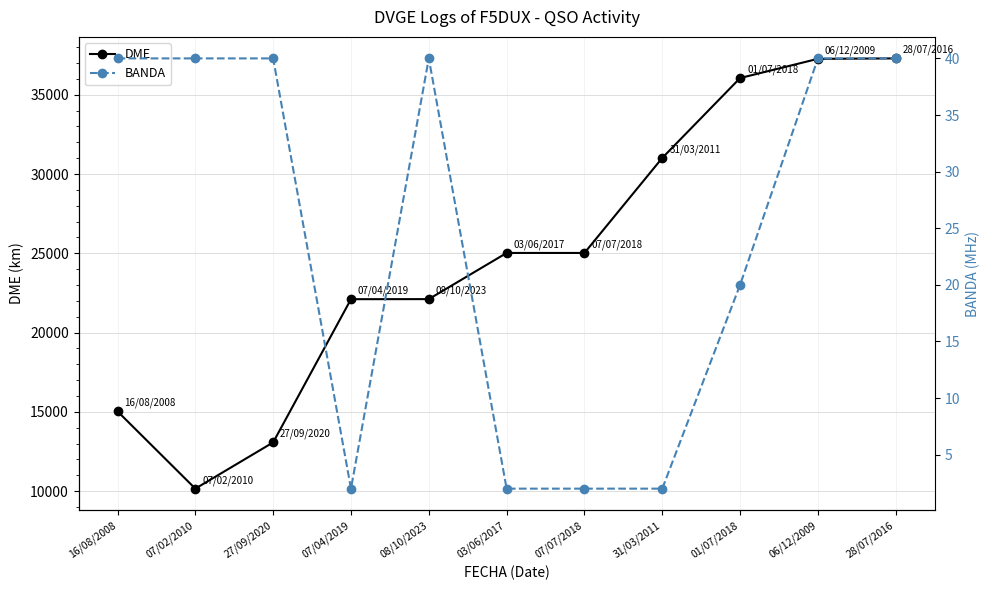

How many distinct data groups are displayed?

2